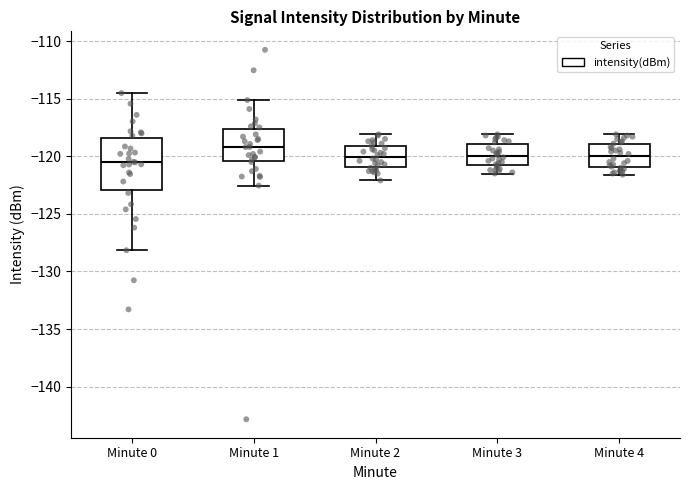

Reading left to right, read every box against the y-axis: the position of its median line, the range the box covers, and the ends of its whiskers. The values are not printed on the chart, so give them approximately, as read against the axis.

Minute 0: median -120.5, box -123.0 to -118.5, whiskers -128.0 to -114.5
Minute 1: median -119.0, box -120.5 to -117.5, whiskers -122.5 to -115.0
Minute 2: median -120.0, box -121.0 to -119.0, whiskers -122.0 to -118.0
Minute 3: median -120.0, box -121.0 to -119.0, whiskers -121.5 to -118.0
Minute 4: median -120.0, box -121.0 to -119.0, whiskers -121.5 to -118.0